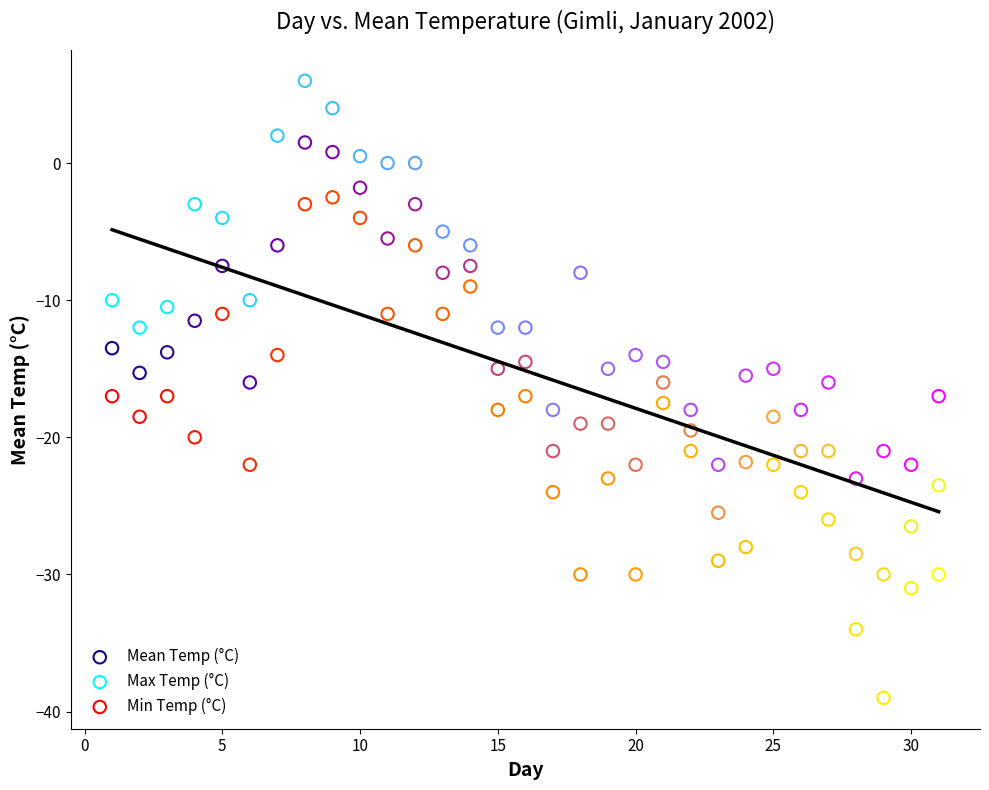

Which series has the widest spread of Y values?

Min Temp (°C)